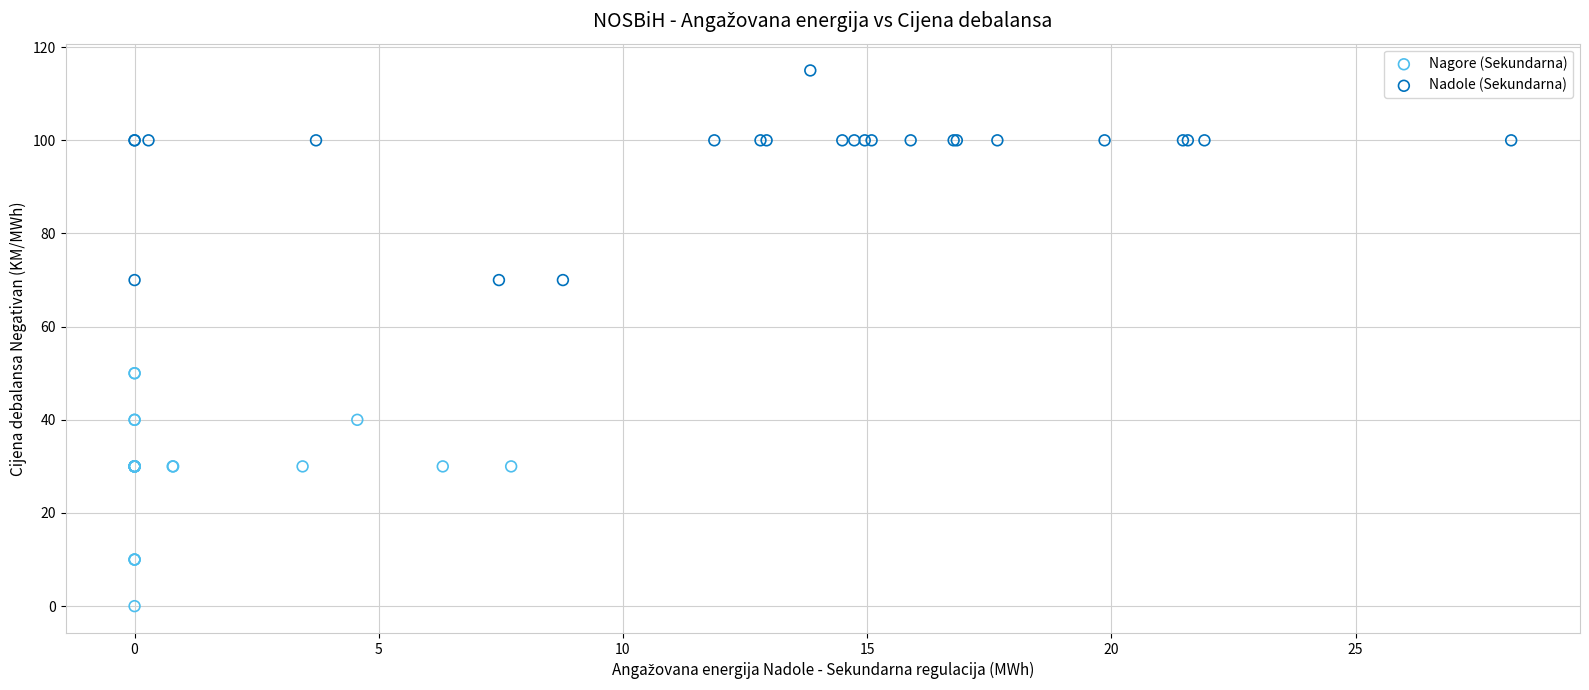

Which series has the largest Y range (max minus min)?

Nagore (Sekundarna)